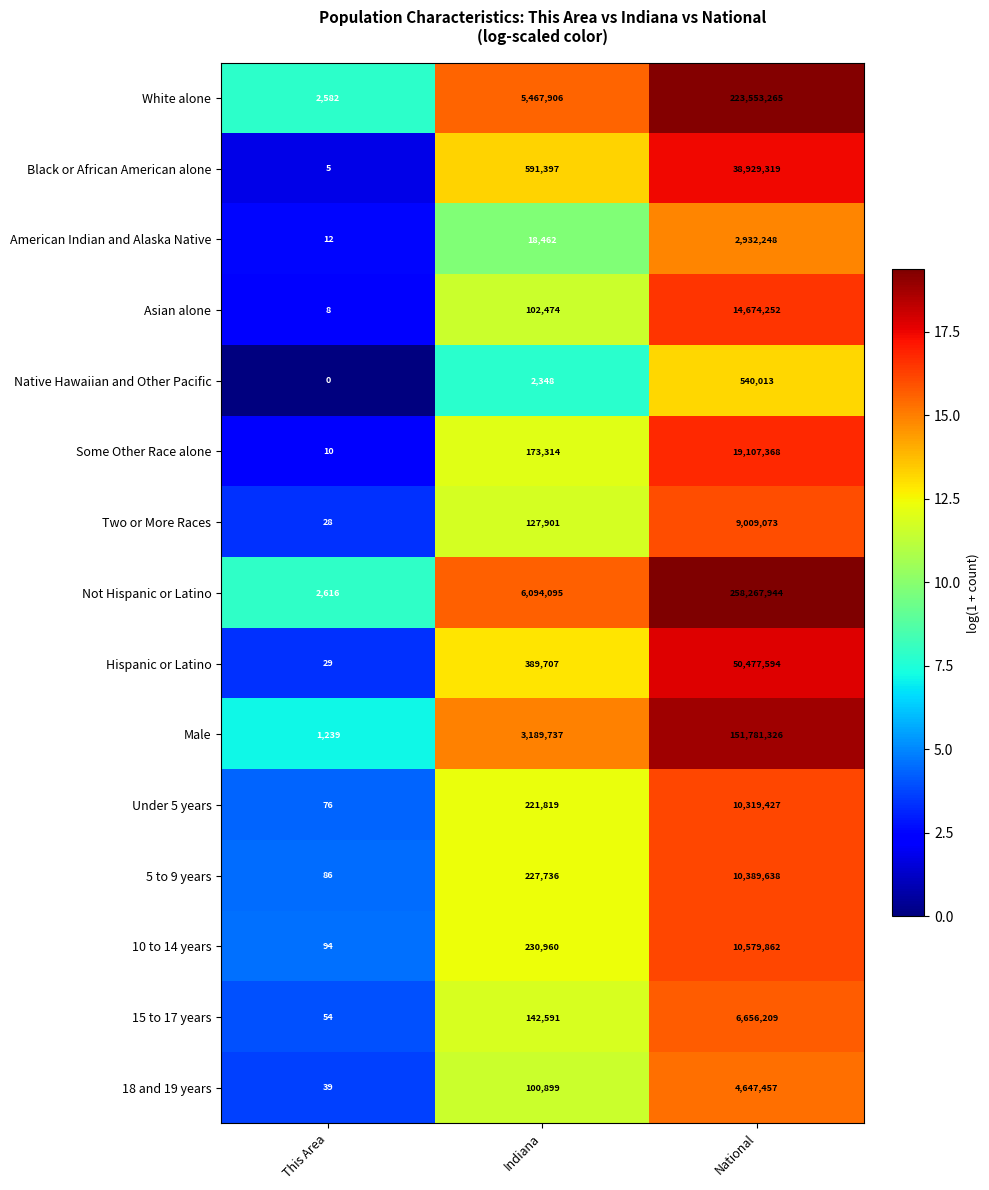

What is the sum of the Male values at Indiana and This Area?

3190976